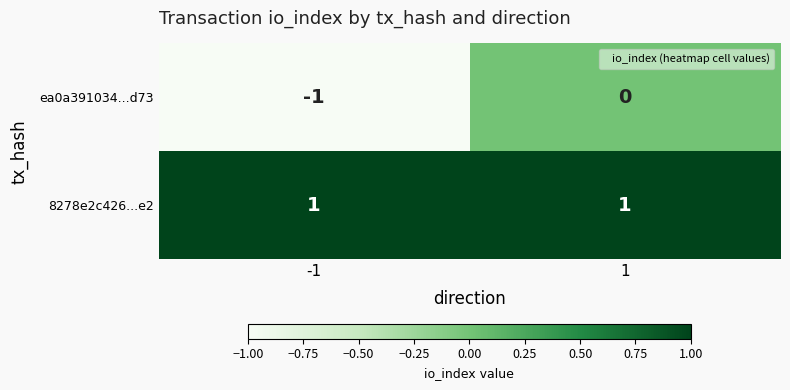

Which series changed the most between -1 and 1?

ea0a391034...d73